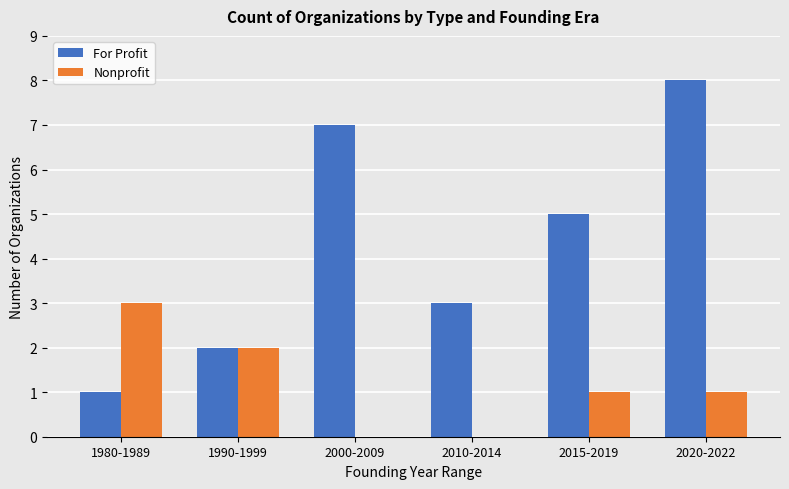

Which series changed the most between 1980-1989 and 2015-2019?

For Profit